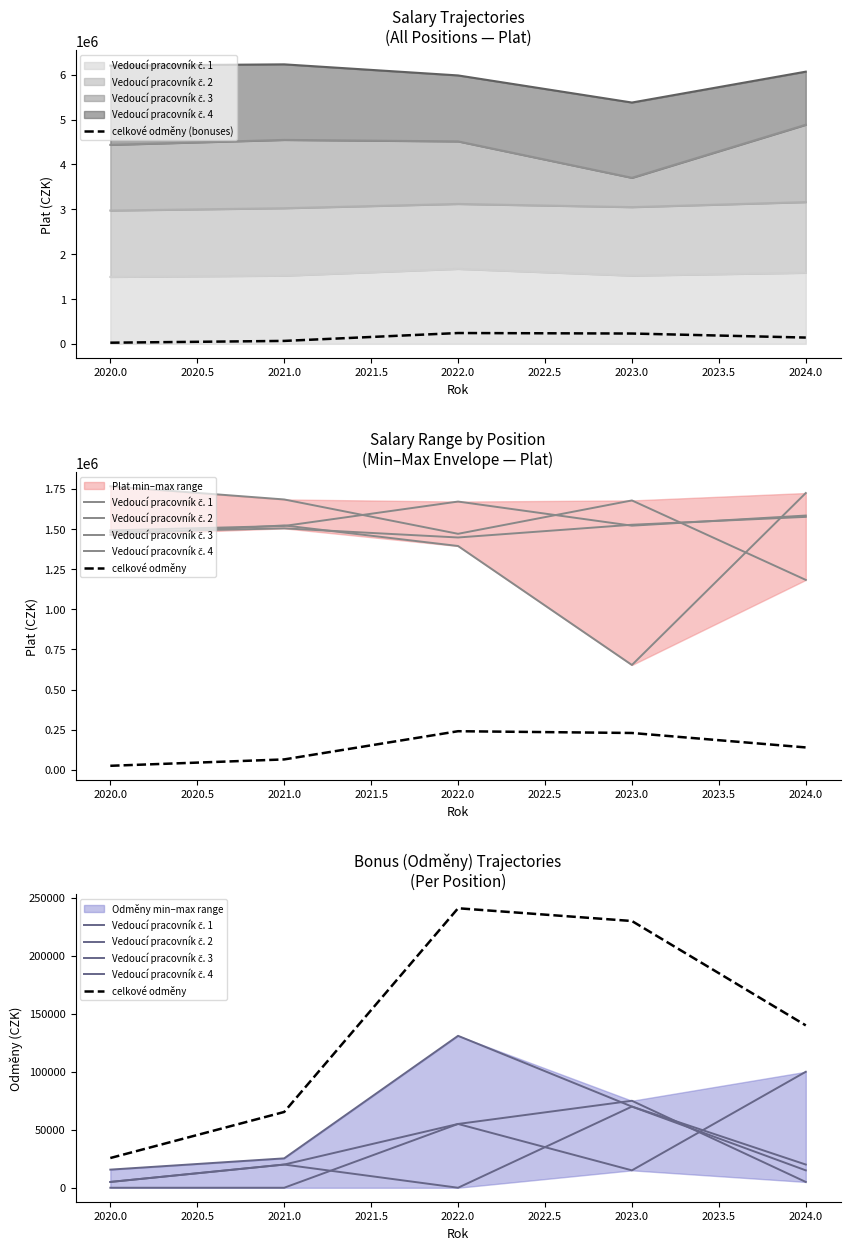

Rank the series at 2024.0 from highest to lowest value.

celkové odměny (bonuses), celkové odměny, Vedoucí pracovník č. 4, Vedoucí pracovník č. 3, Vedoucí pracovník č. 1, Vedoucí pracovník č. 2